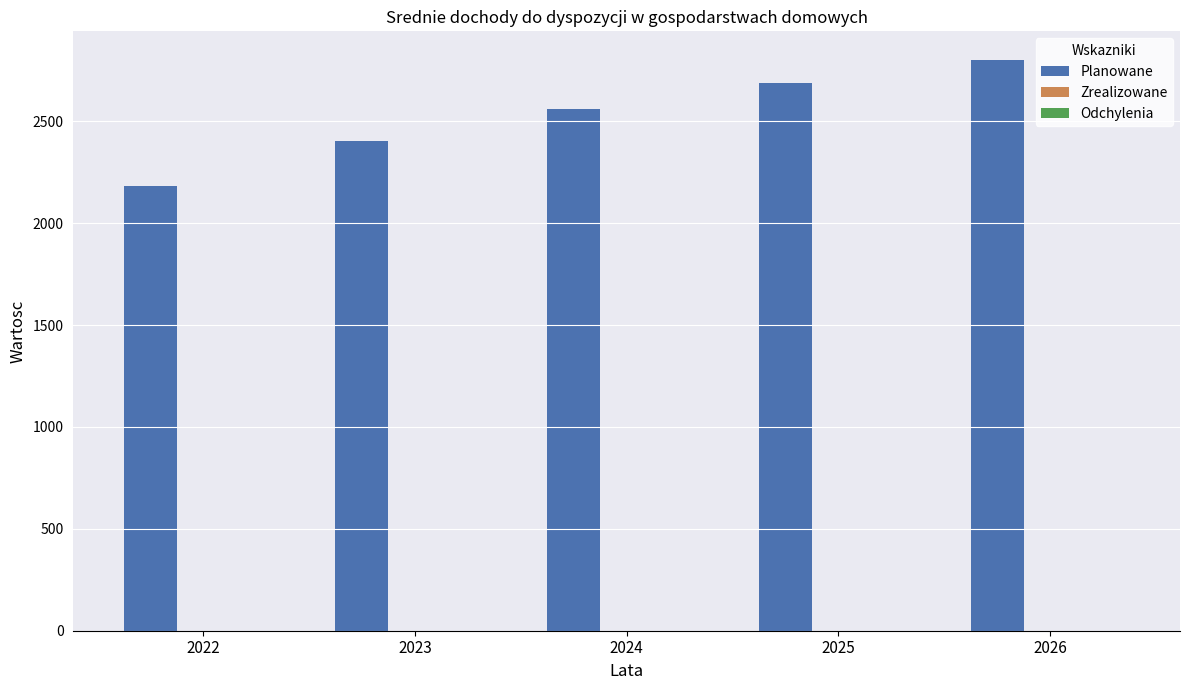

Are the bars grouped side by side (vs. stacked)?

No